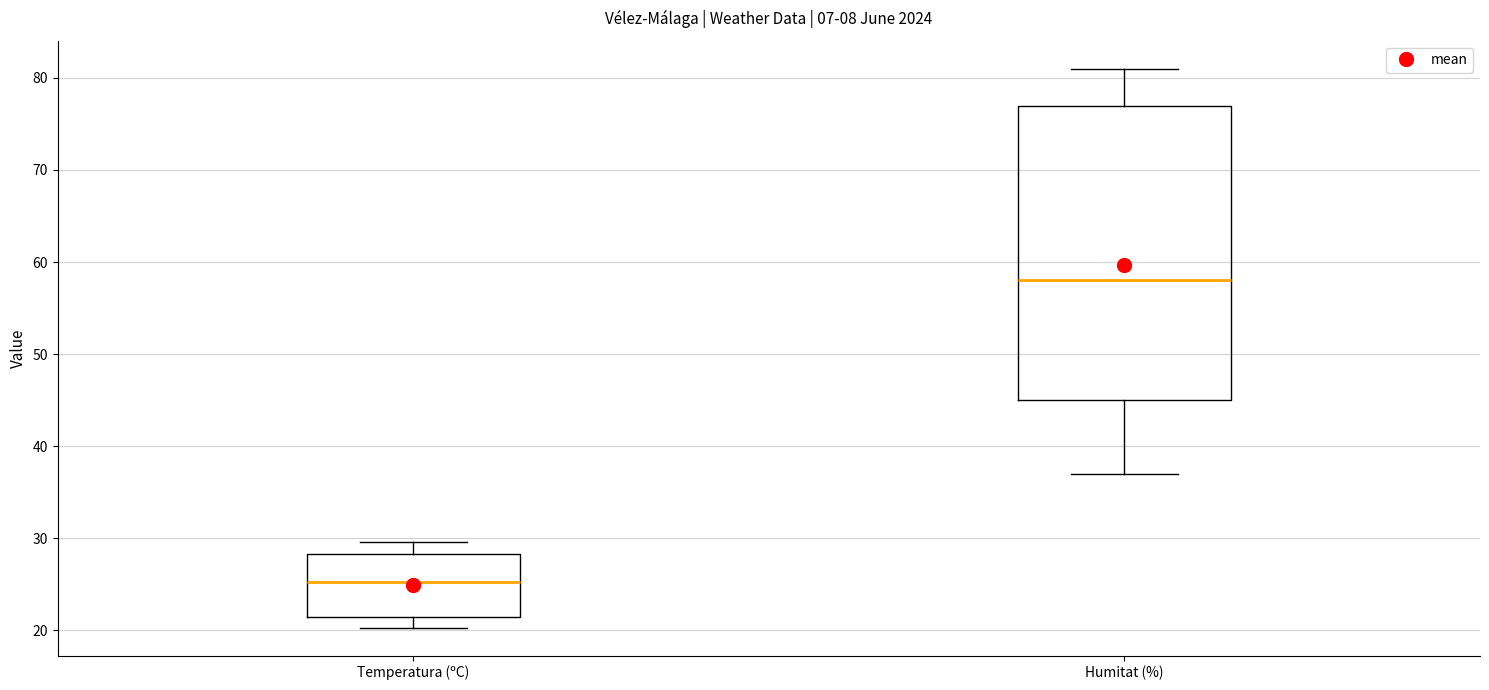

Which box's median line is the lowest?

Temperatura (ºC)